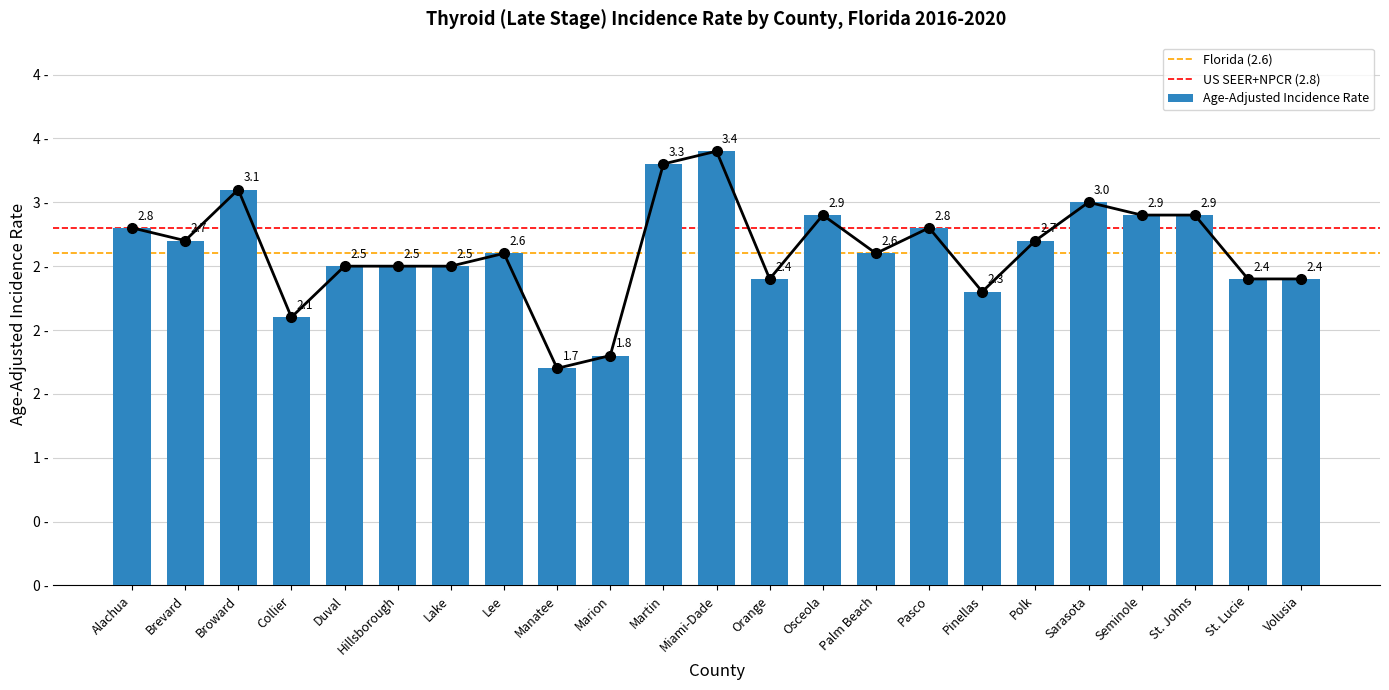

Is it true that the value at St. Lucie is 2.4?

True